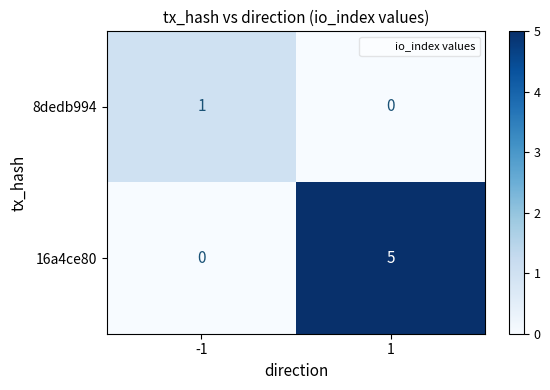

At how many categories does at least one series exceed 2?

1